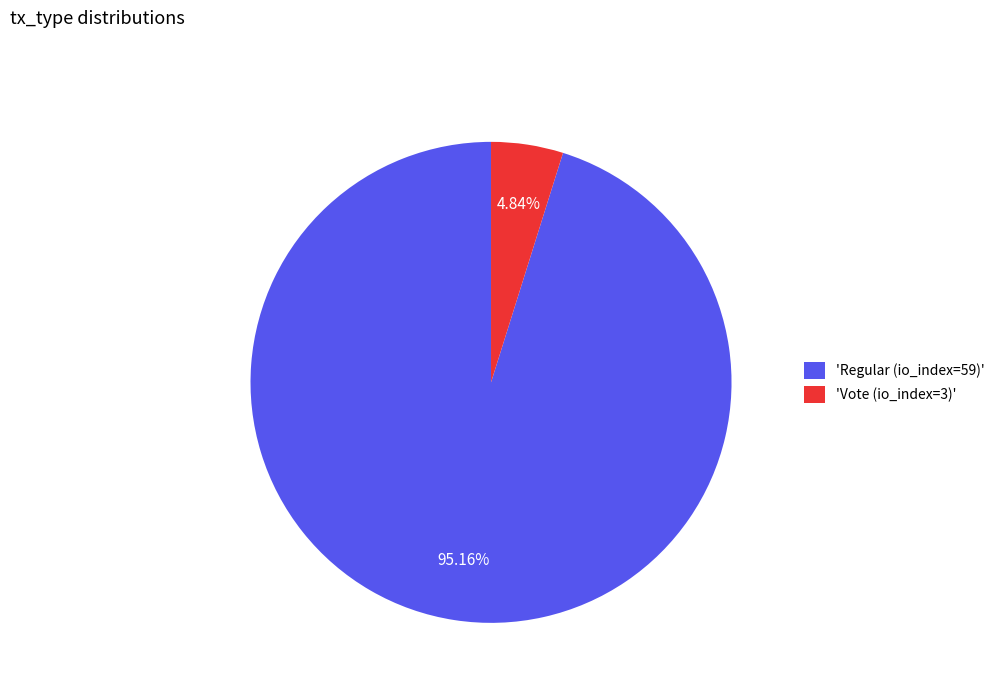

Combined, do 'Regular (io_index=59)' and 'Vote (io_index=3)' account for over 50%?

Yes